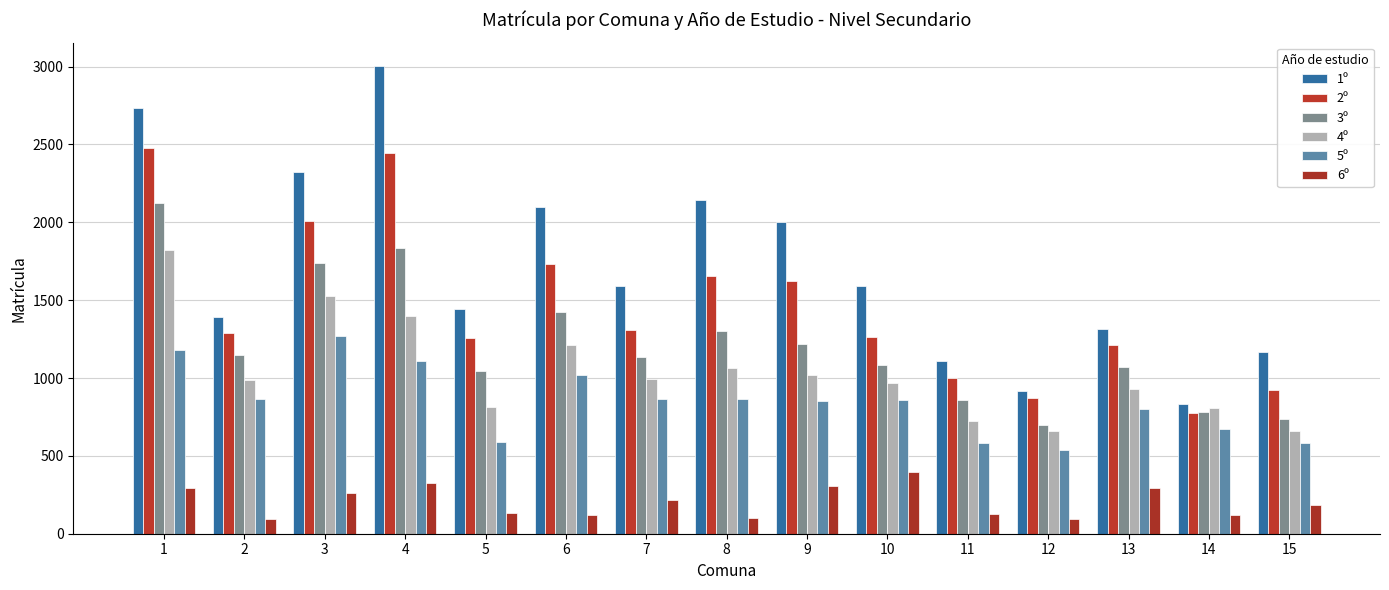

What value does the 1º series have at 15?

1165